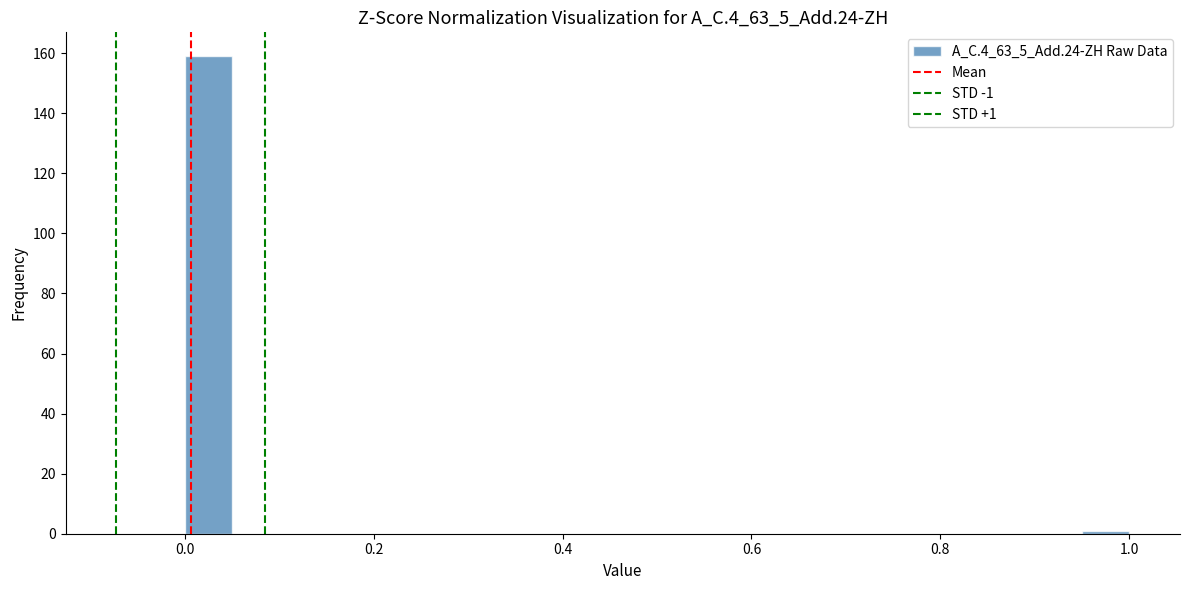

Around what value on the x-axis is the tallest bar? Give the approximate position of its centre, as read against the axis.

0.02